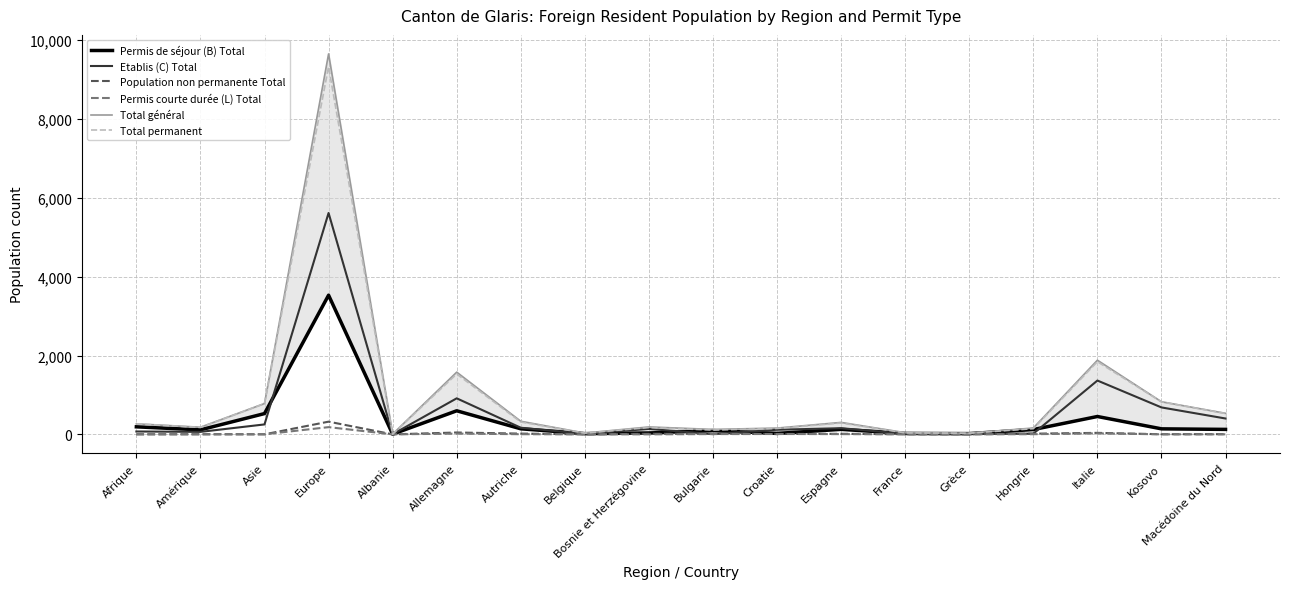

True or false: Total permanent and Permis de séjour (B) Total cross at least once.

False